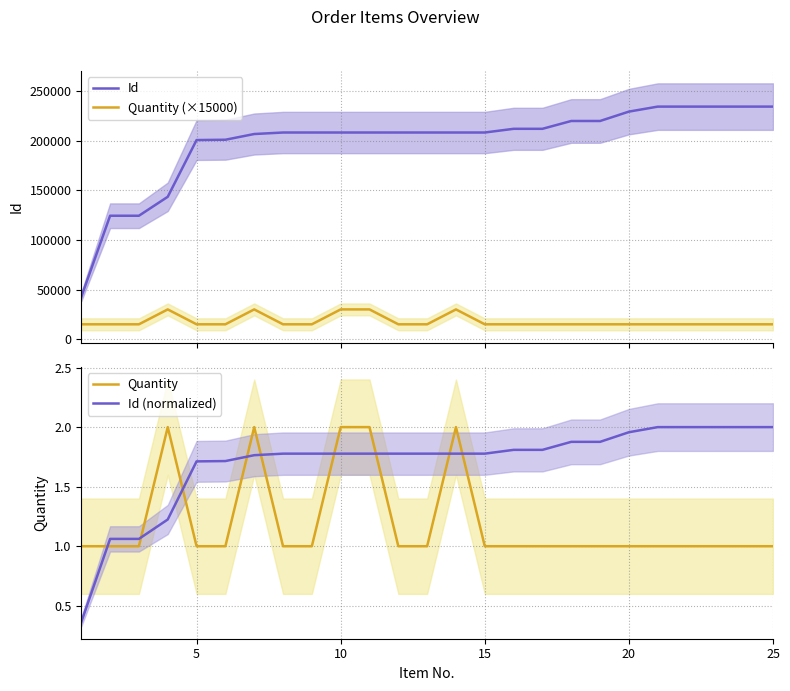

What is the minimum value for Id?

42588